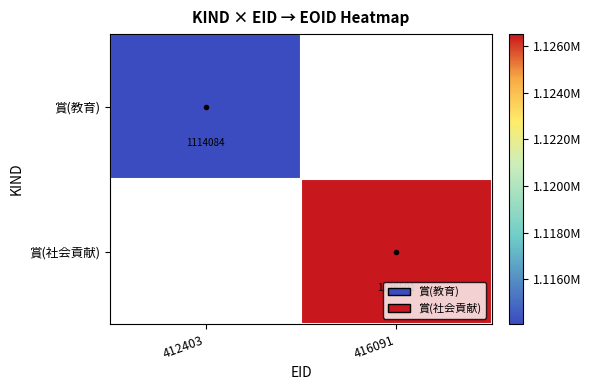

True or false: 賞(教育) has a value of 459153 at 412403.

False